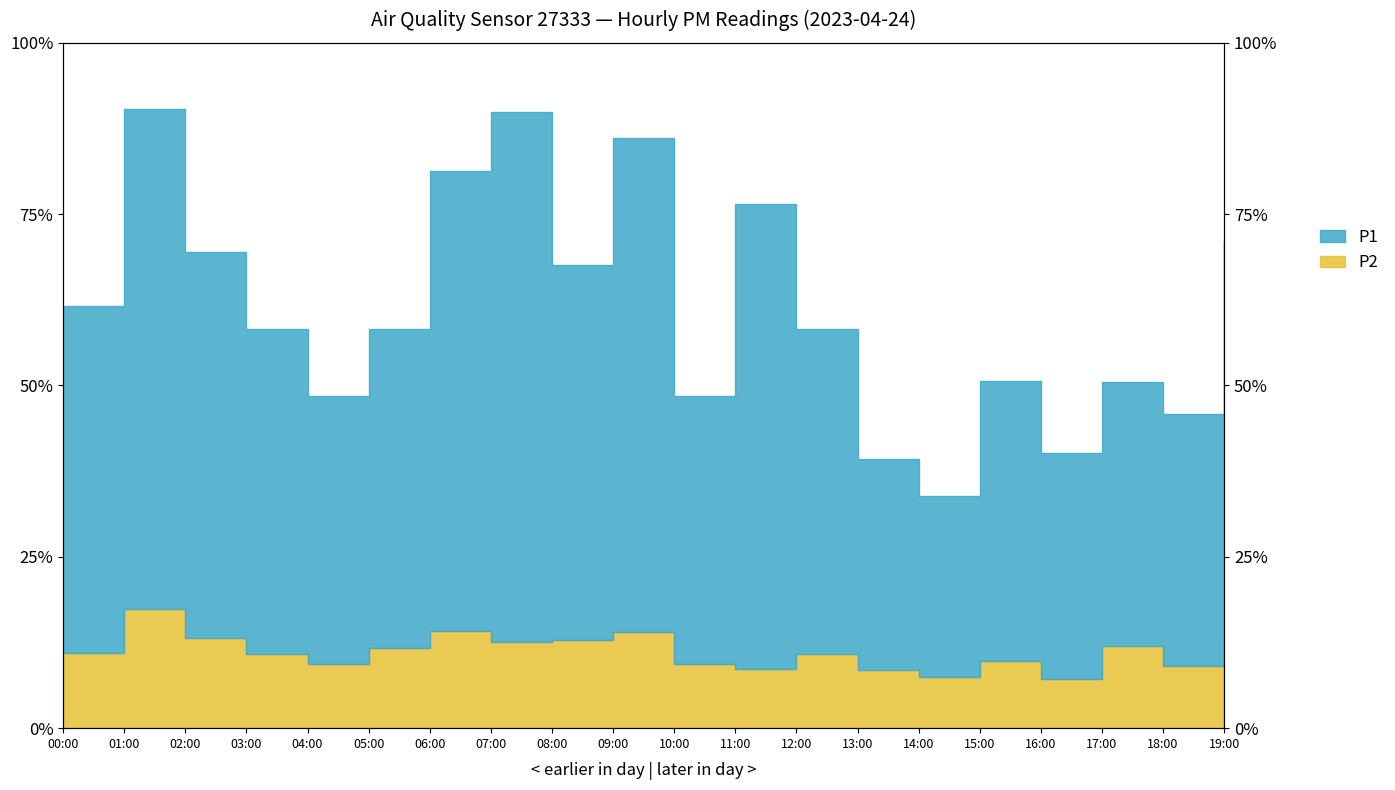

Rank the series at 02:00 from highest to lowest value.

P1, P2